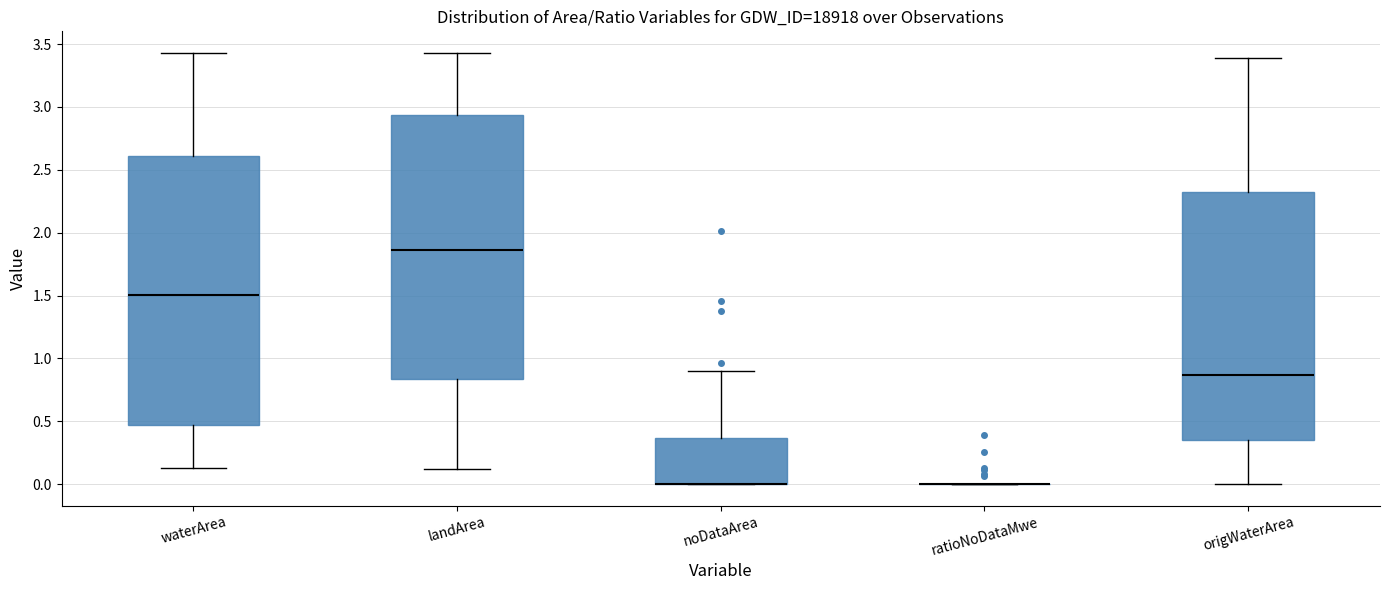

Where does the median line of the box for waterArea sit on the y-axis? The values are not printed on the chart, so give them approximately, as read against the axis.

1.50